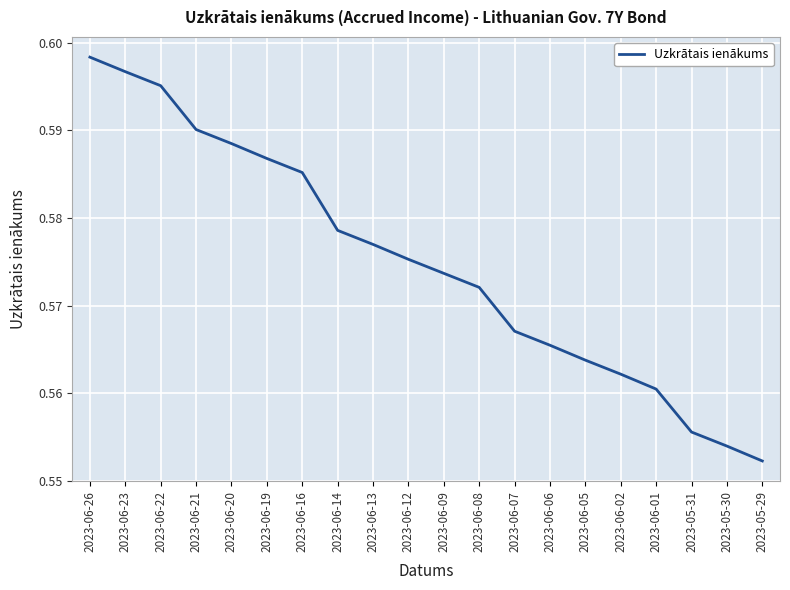

Between 2023-06-13 and 2023-05-30, which is larger?

2023-06-13